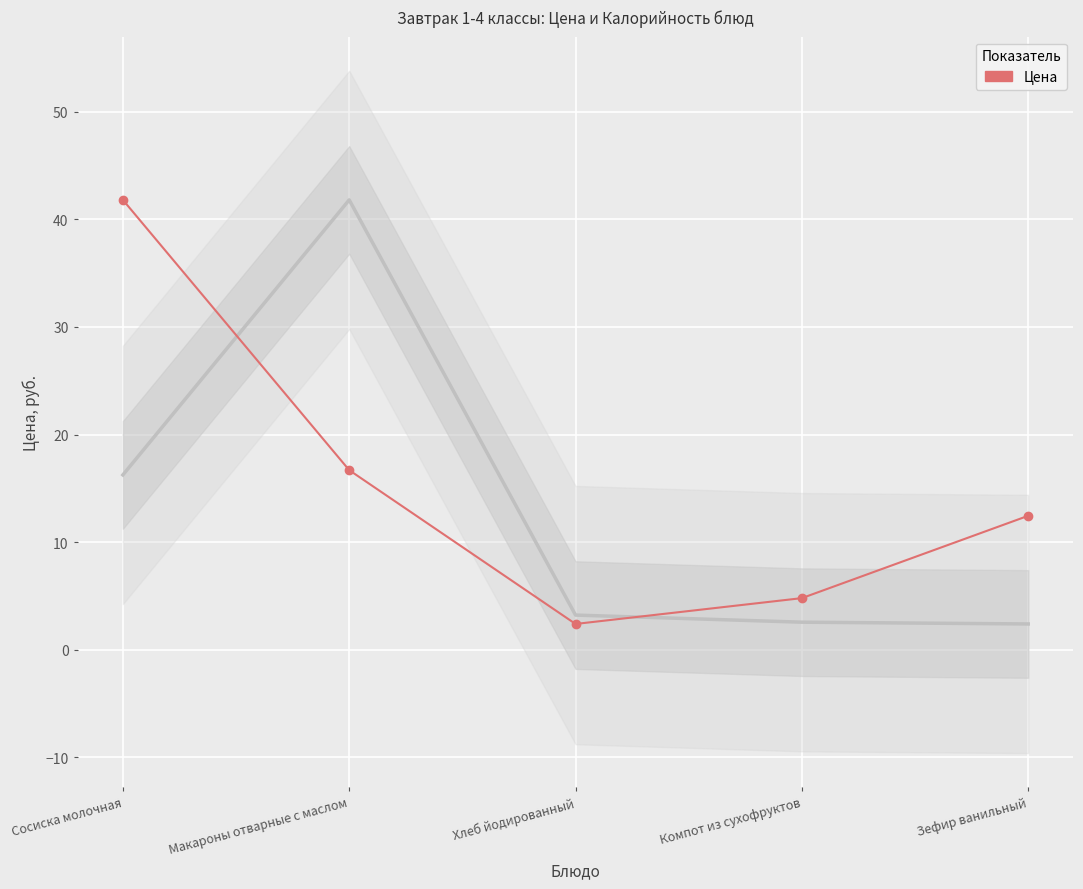

Read the value at Компот из сухофруктов.

4.8